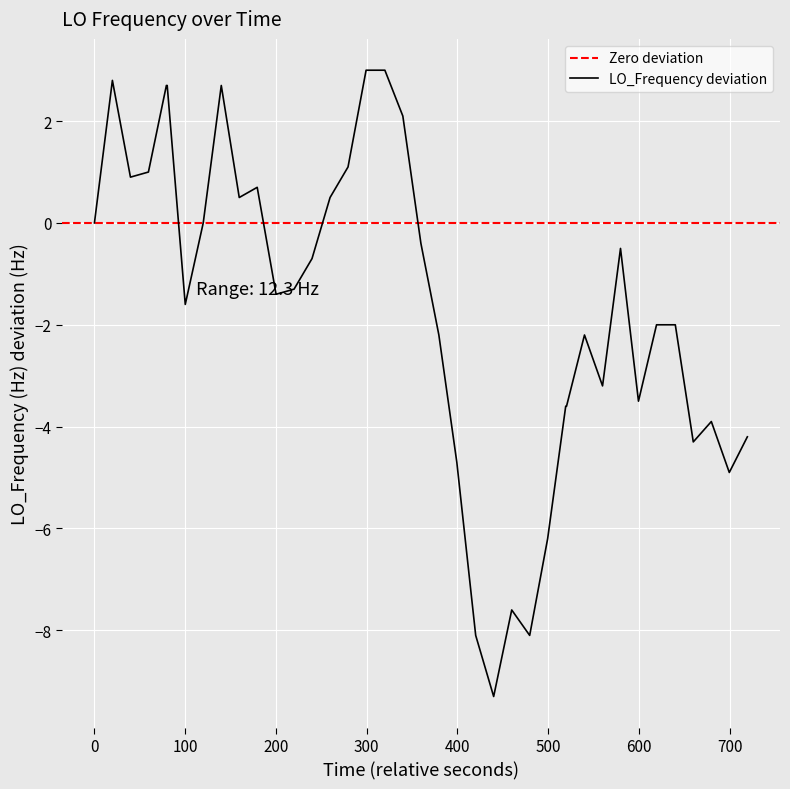

What is the maximum value for LO_Frequency deviation?

3.0